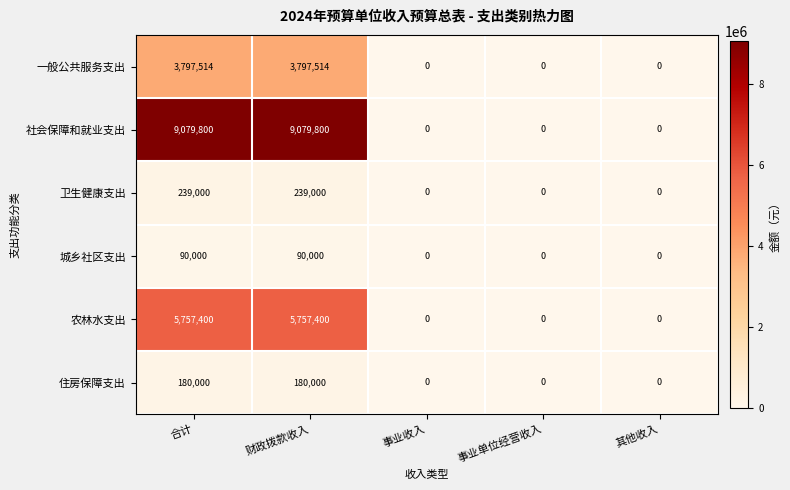

Which series changed the most between 合计 and 事业单位经营收入?

社会保障和就业支出